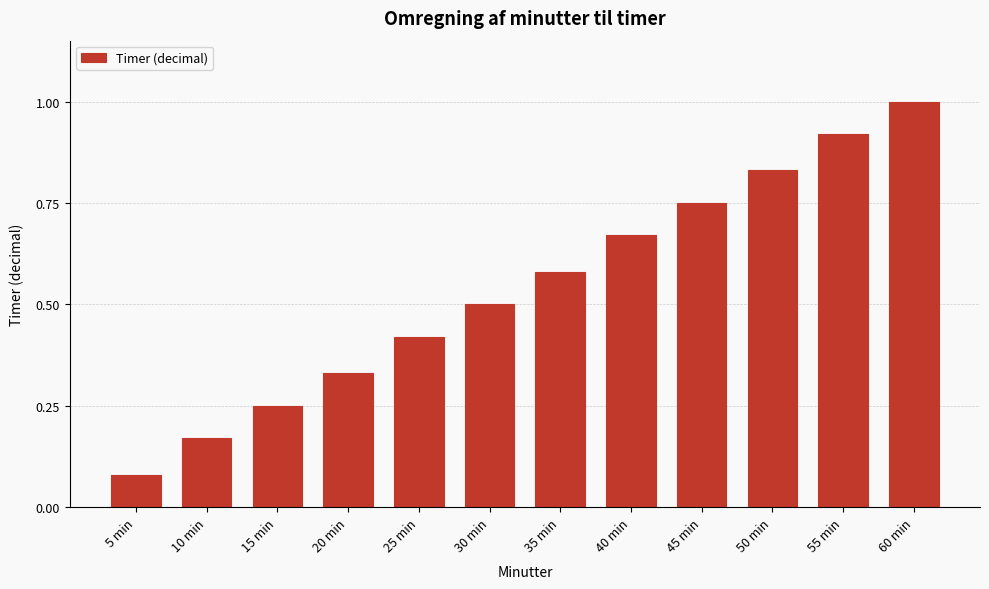

What position from the left is 15 min?

3